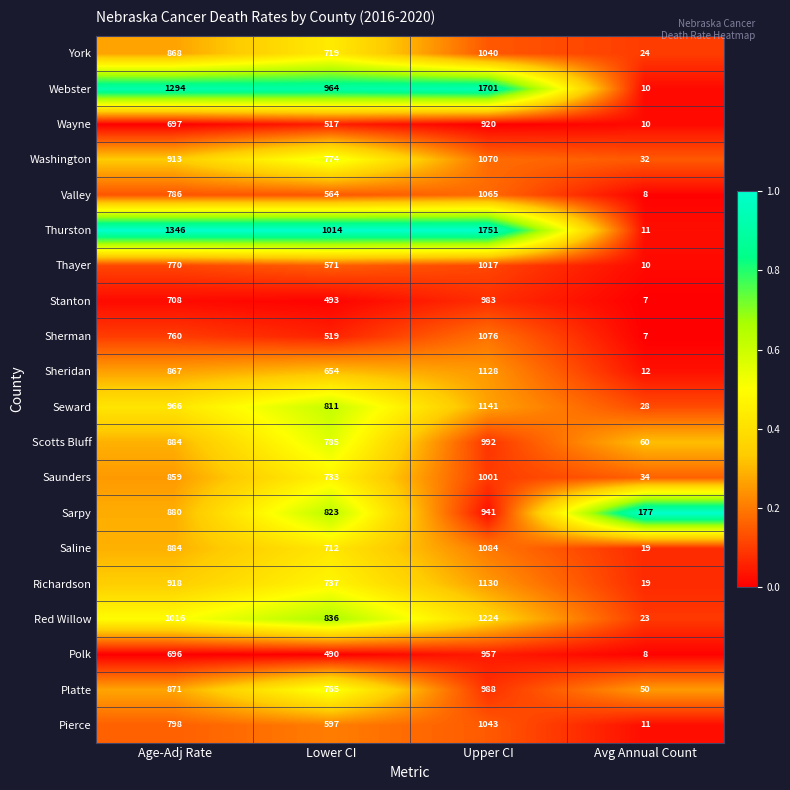

The value of Thayer at Lower CI is 571. True or false?

True